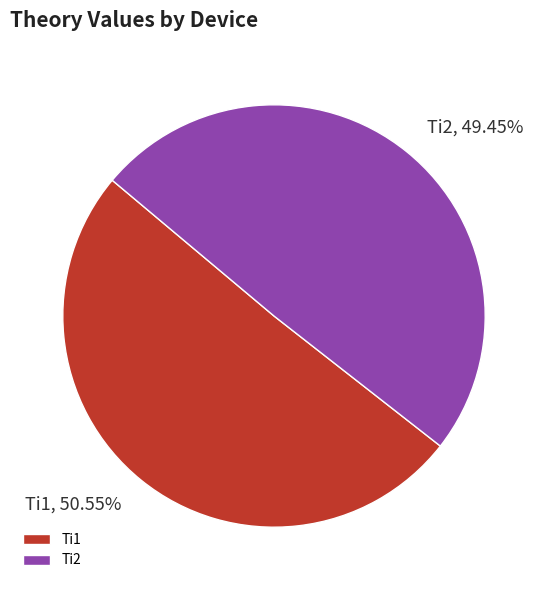

Which slice is the smallest?

Ti2